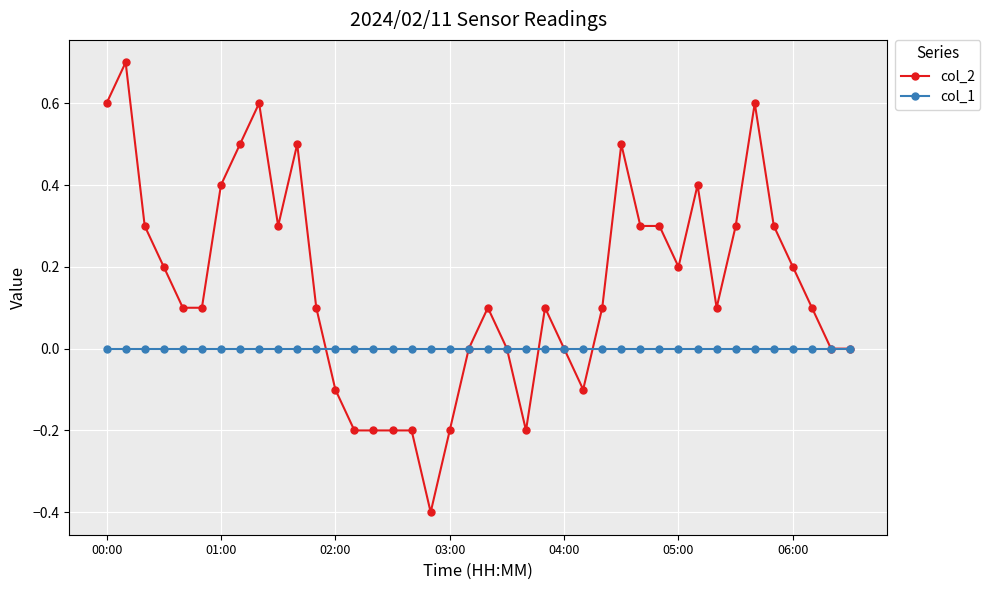

How many lines are shown in the chart?

2